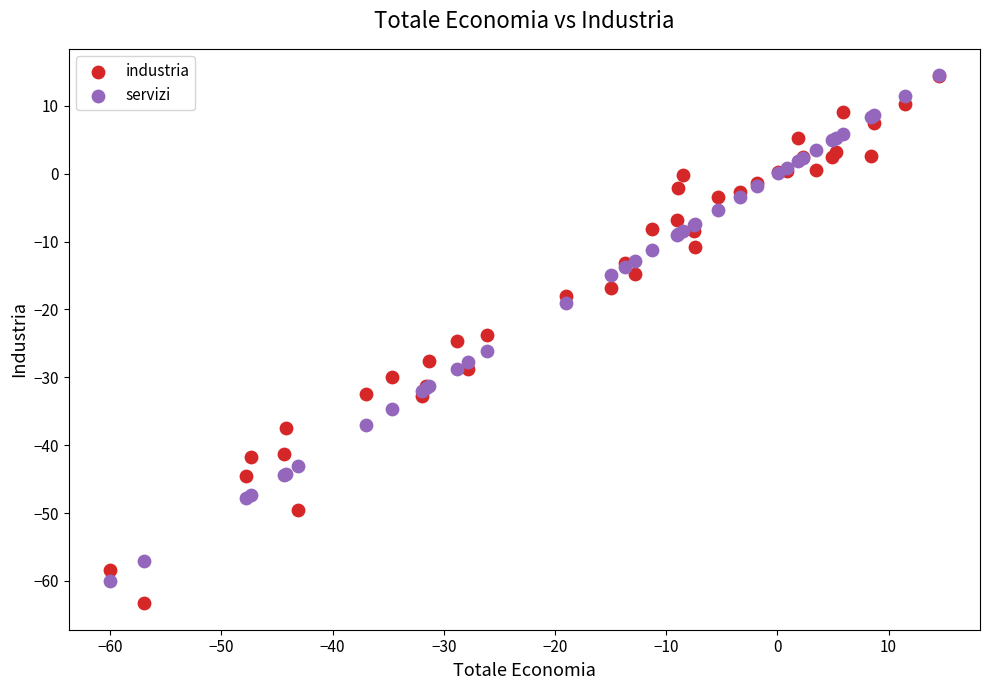

Which series reaches the minimum Y coordinate?

industria